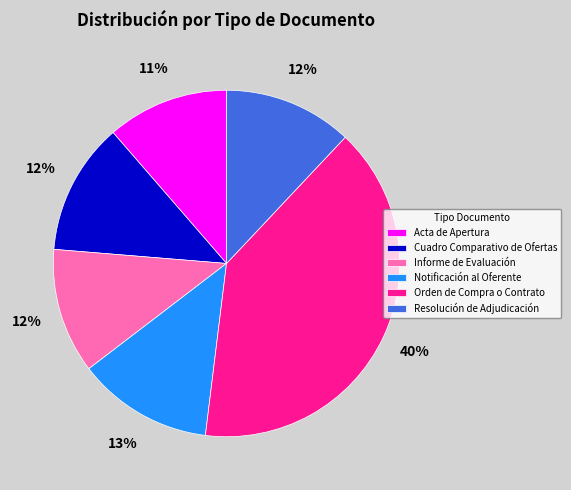

Does Resolución de Adjudicación account for over 50% of the chart?

No